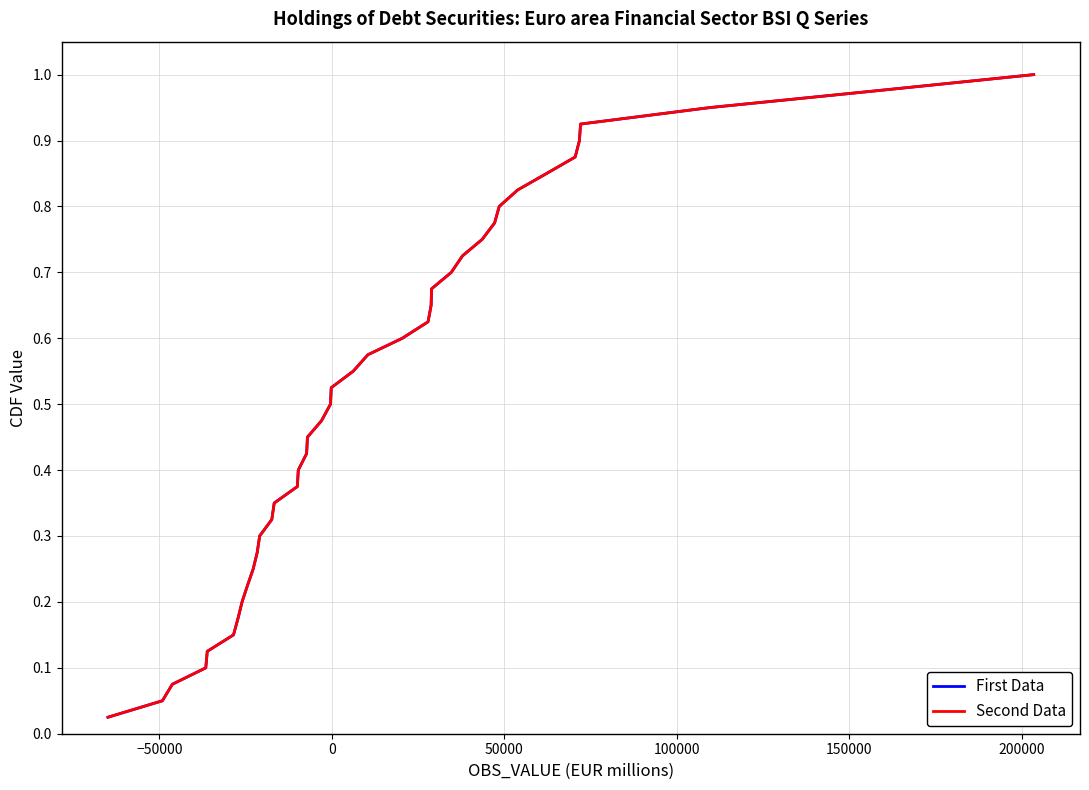

Is this an area chart (filled region under the line)?

No